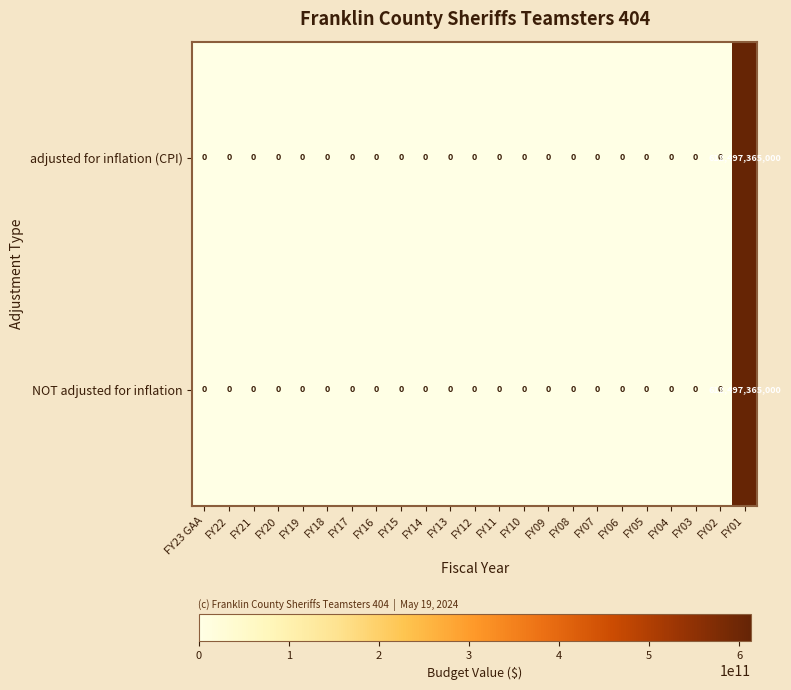

Is the value of NOT adjusted for inflation at FY01 greater than the value of adjusted for inflation (CPI) at FY22?

Yes